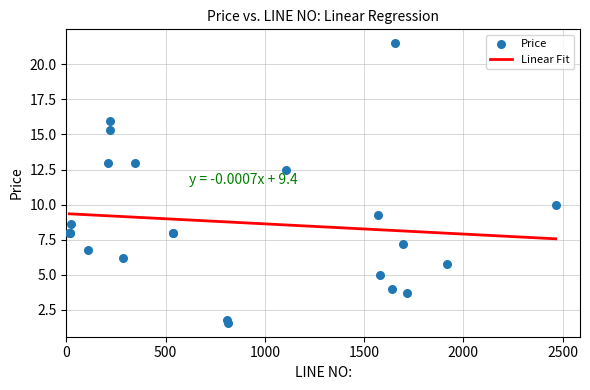

What Y value in the scatter plot is closest to 11?

10.0